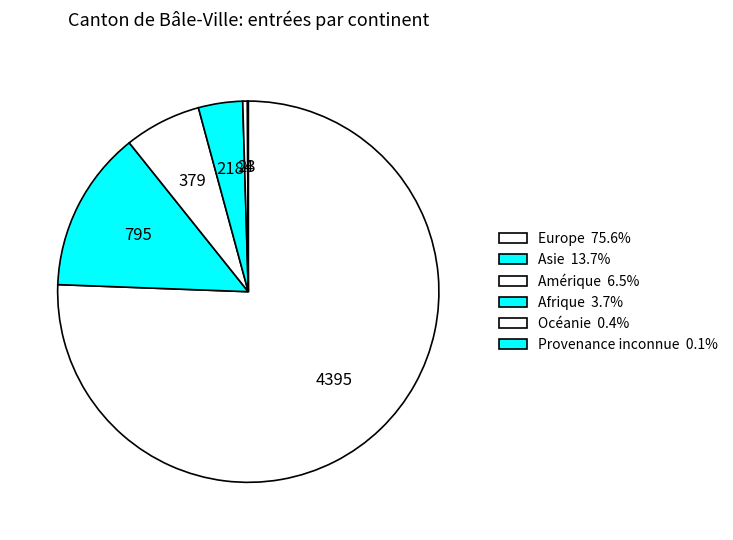

What is the change in value from Afrique to Provenance inconnue?

-214